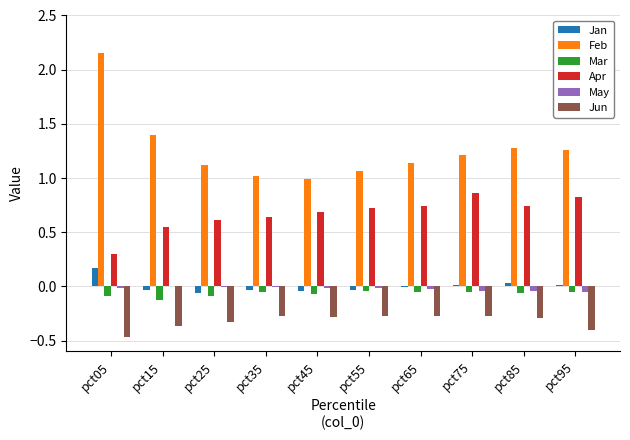

Between pct05 and pct45, which series saw the biggest shift?

Feb